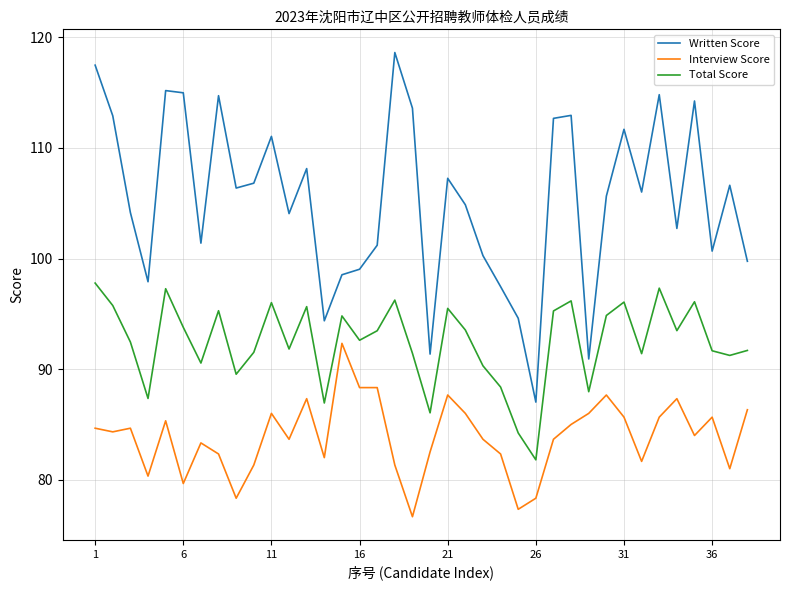

Which series has the largest total across all categories?

Written Score